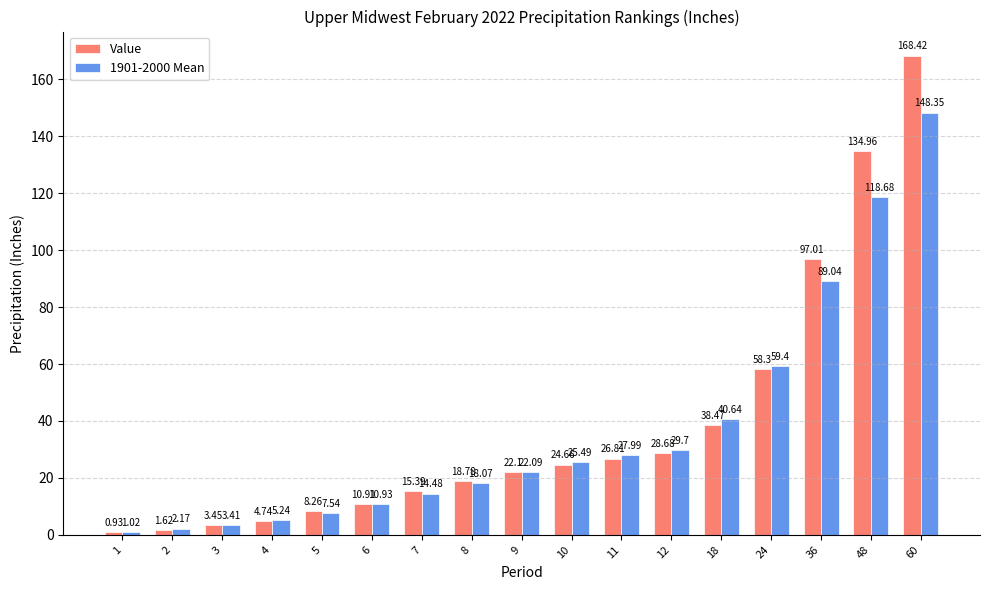

The Value series shows 75.3 at 48. True or false?

False